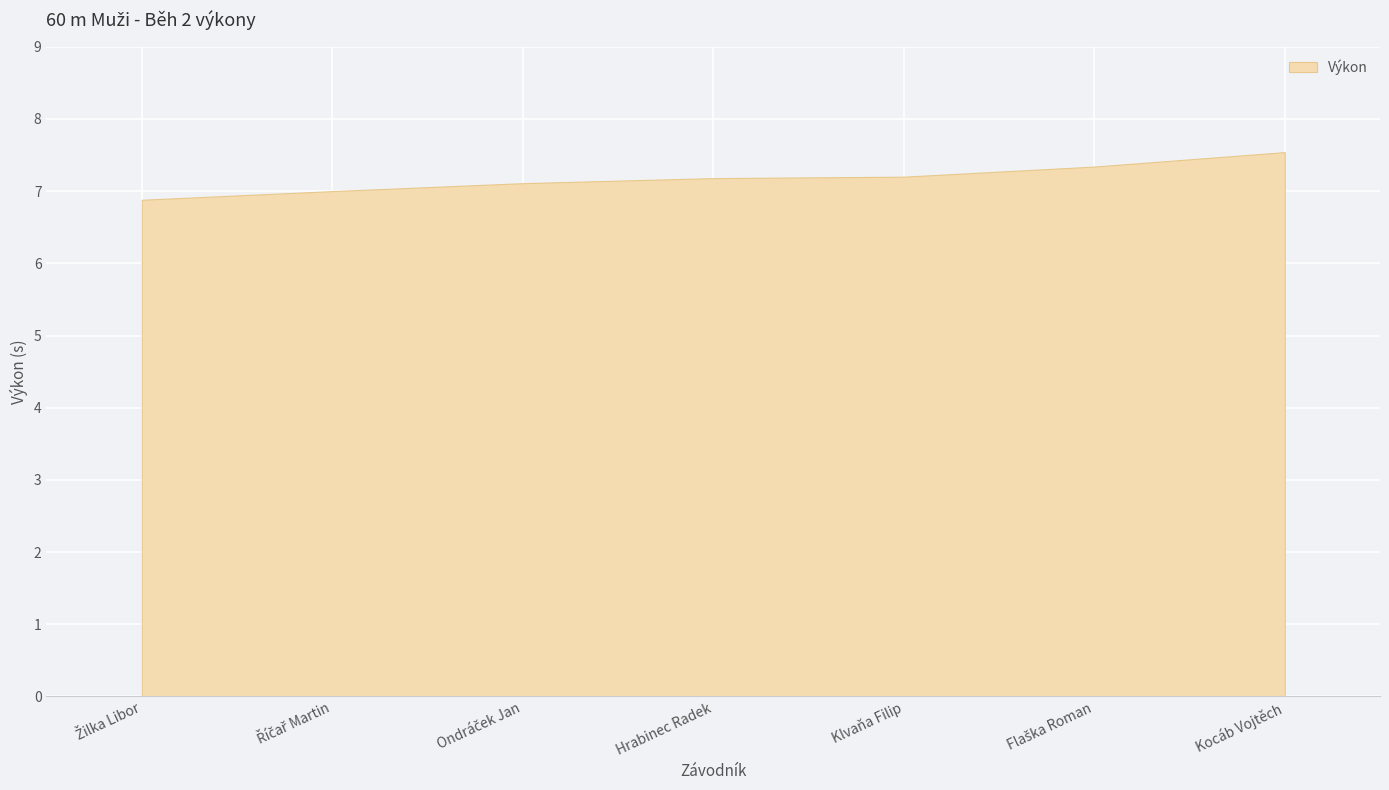

True or false: the data has more than 2 interior local peaks.

False